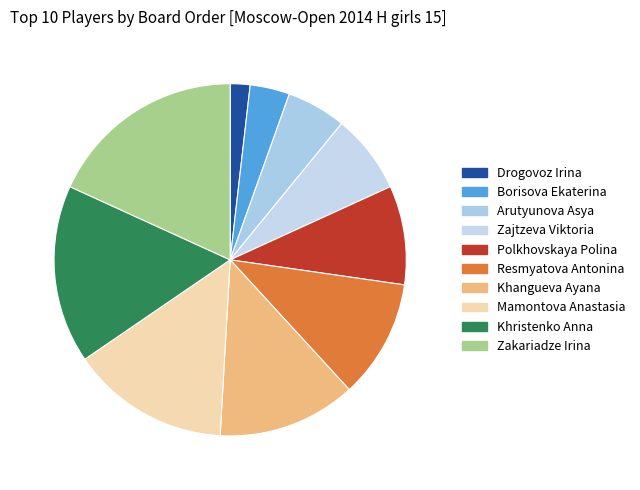

Does Polkhovskaya Polina account for over 50% of the chart?

No